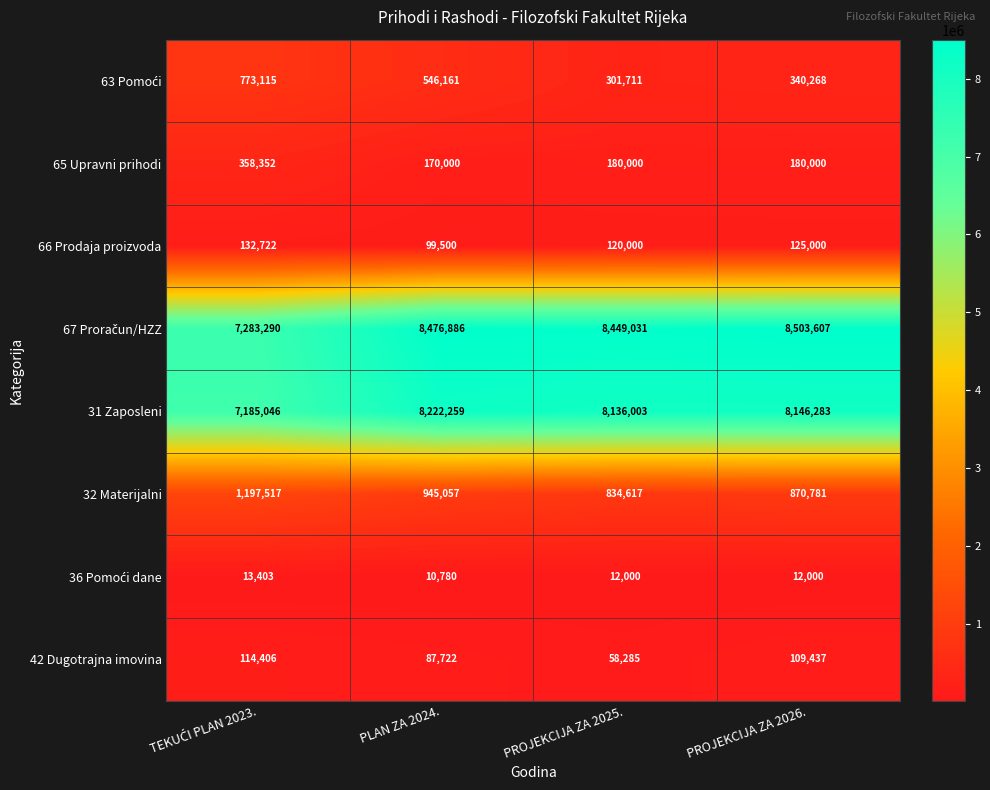

Where is 42 Dugotrajna imovina nearest to the value 86345?

PLAN ZA 2024.